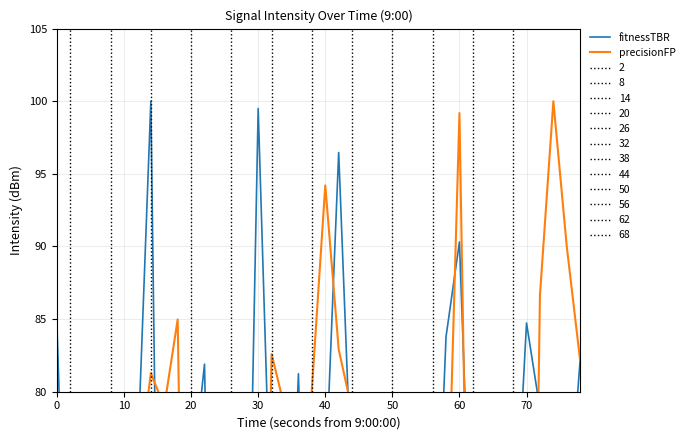

How many data points in fitnessTBR are above 70?

20